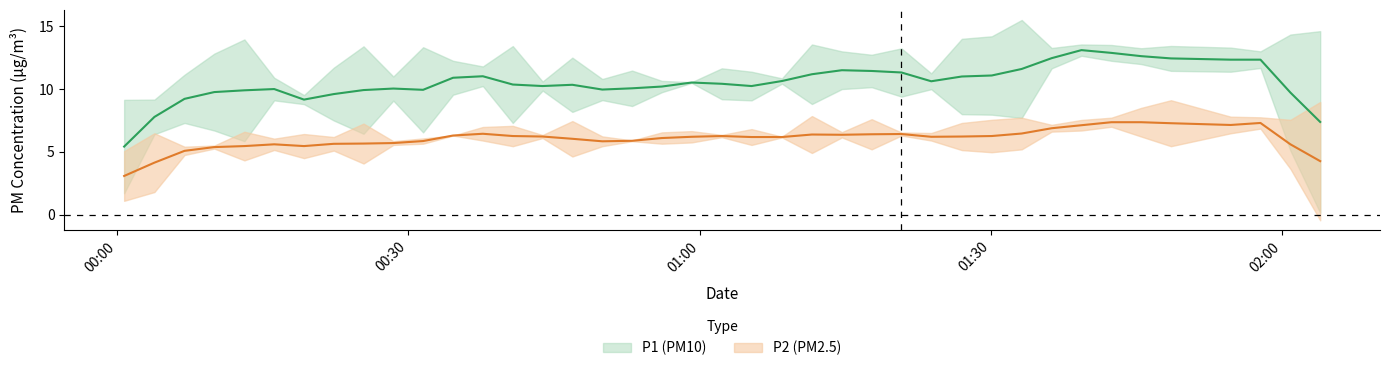

What is the difference between the second highest and second lowest values in the P1 series?

5.7